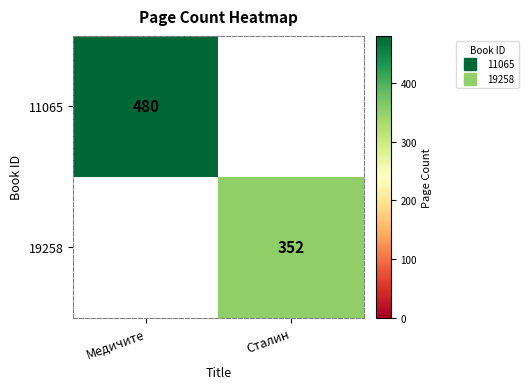

At which label does 11065 reach its minimum?

Медичите